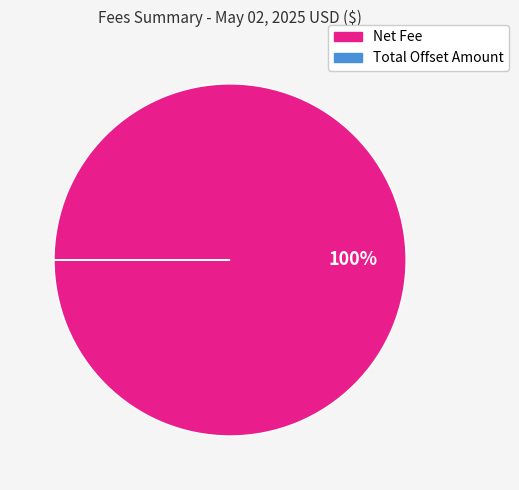

Which category accounts for the majority?

Net Fee